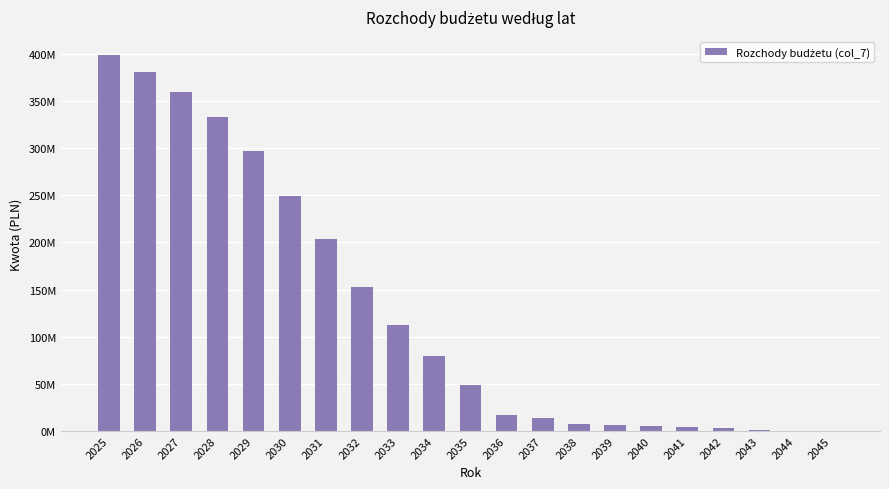

Does the chart contain stacked bars?

No